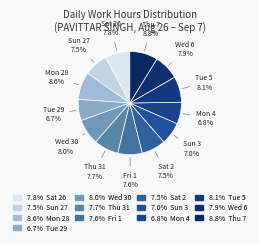

How many slices are in this pie chart?

13